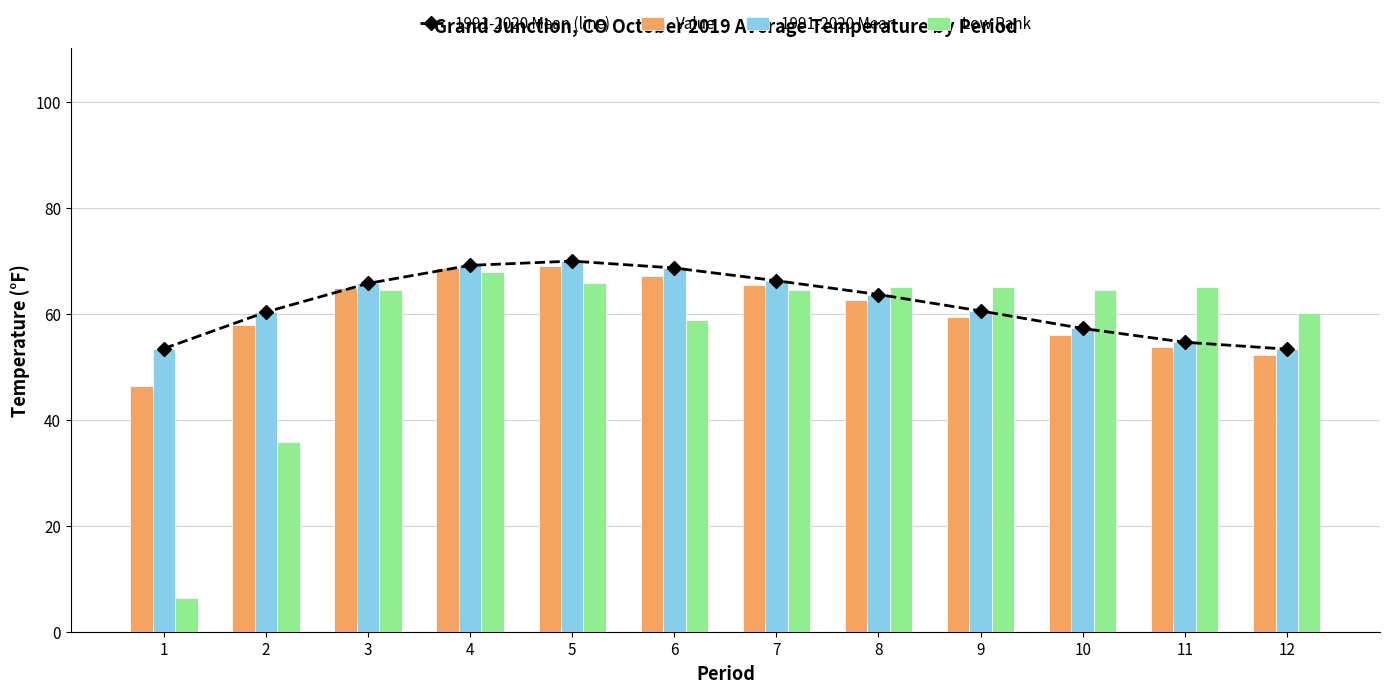

What value does the Value series have at 5?

69.0